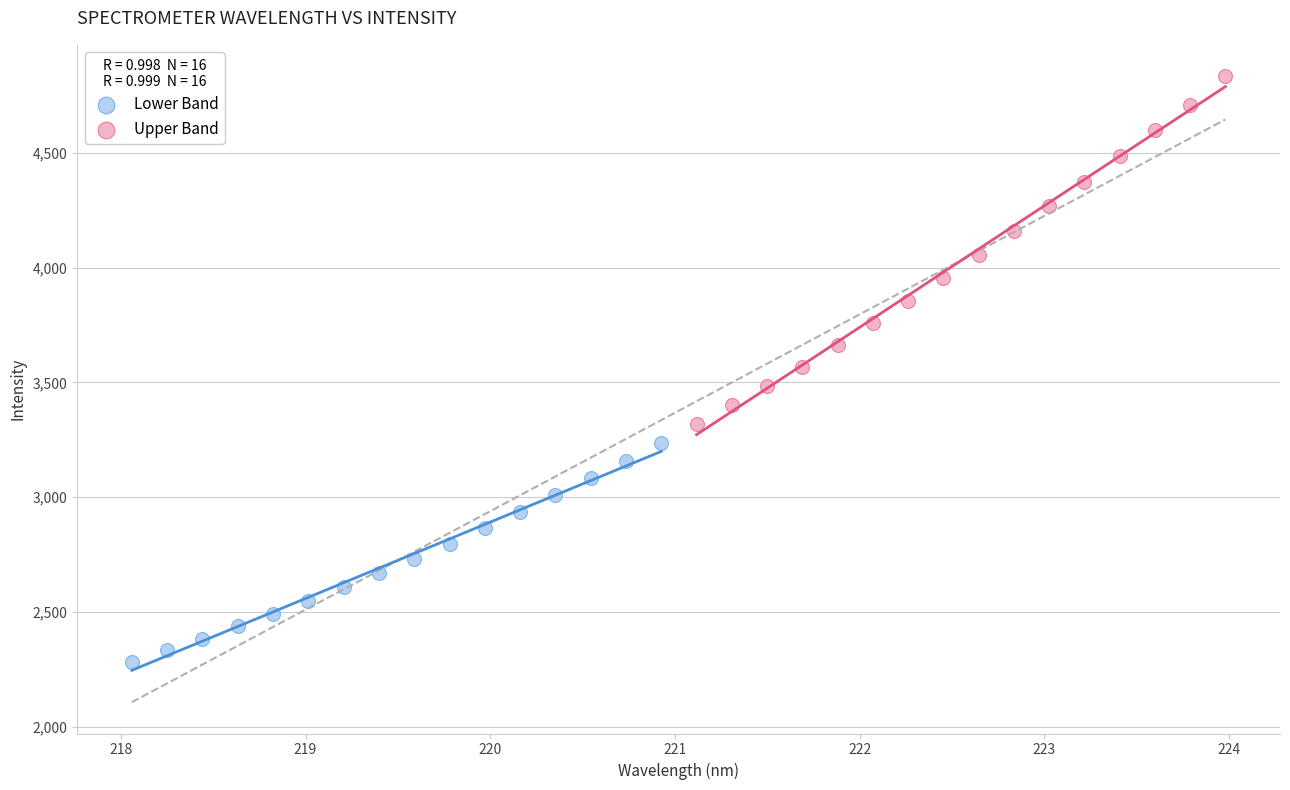

Which series has the largest Y range (max minus min)?

Upper Band